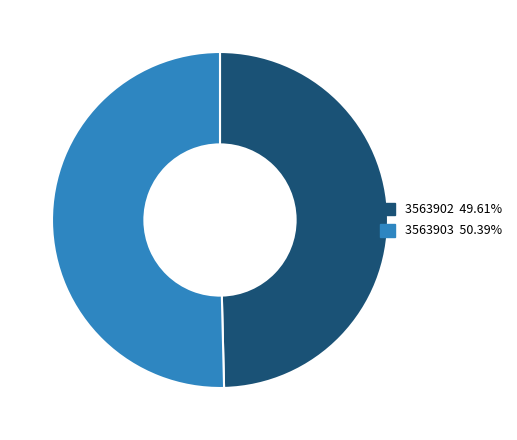

Which slice is the largest?

3563903